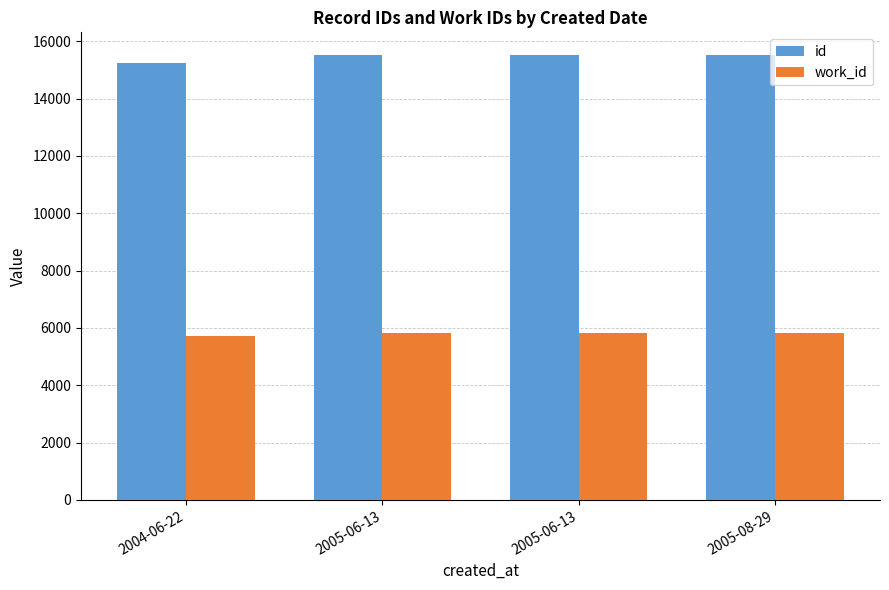

Which series has the largest range (max minus min)?

id